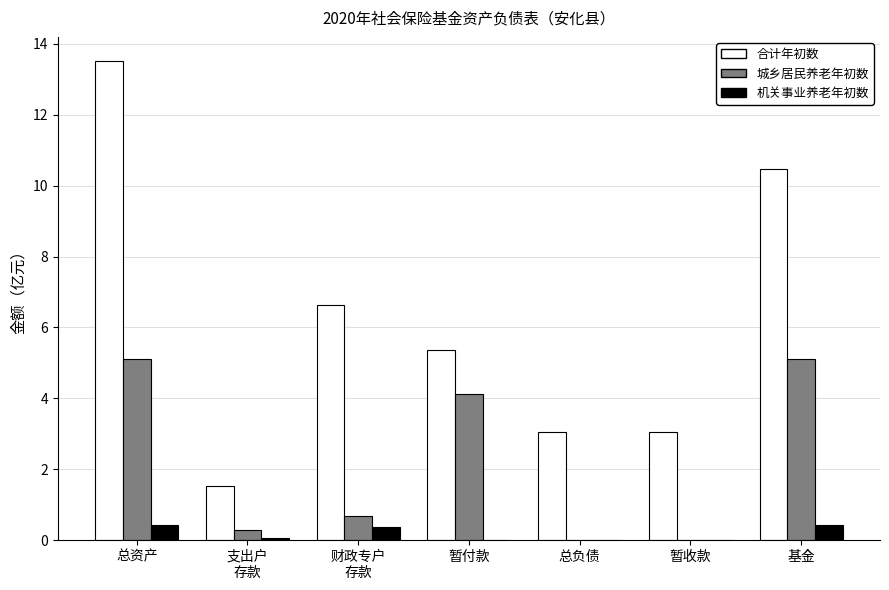

At which category is the sum across all series the highest?

总资产